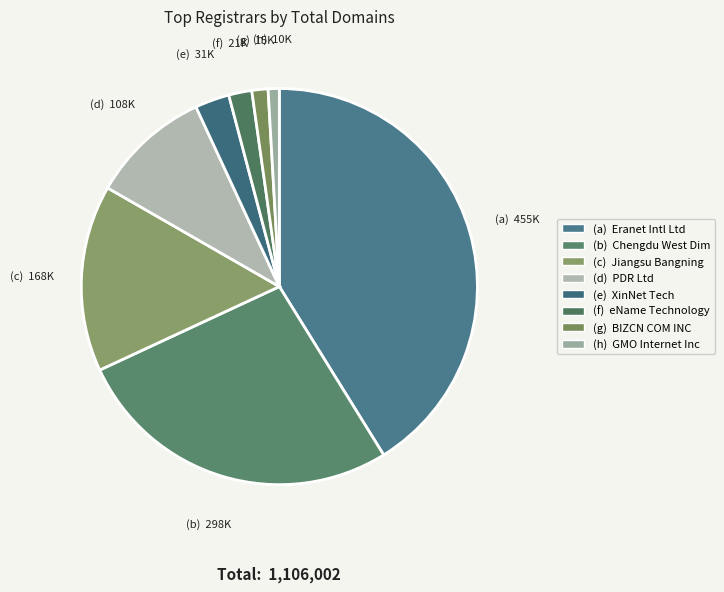

How many segments does this pie chart have?

8